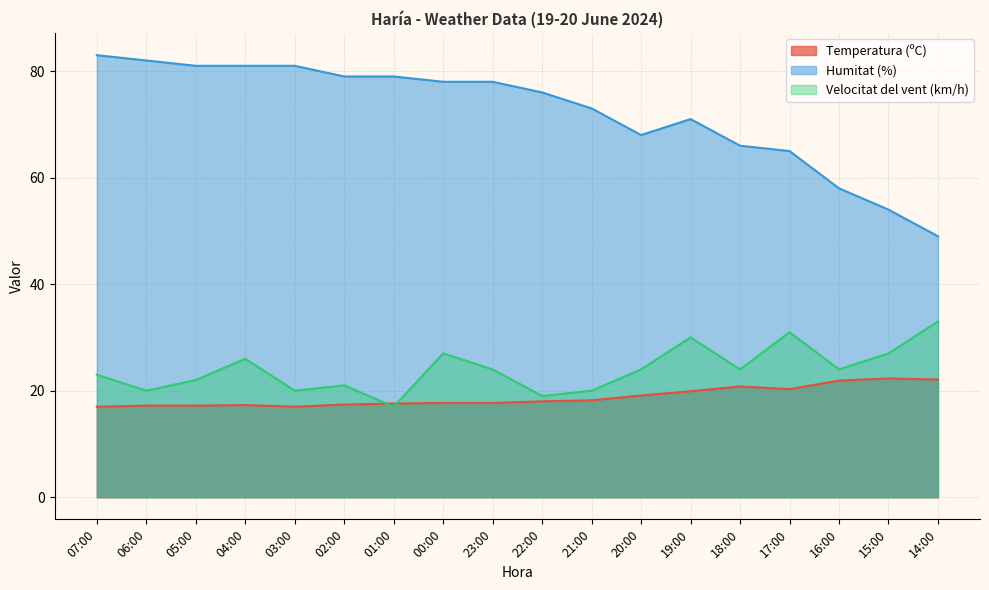

The value of Humitat (%) at 23:00 is 44.3. True or false?

False